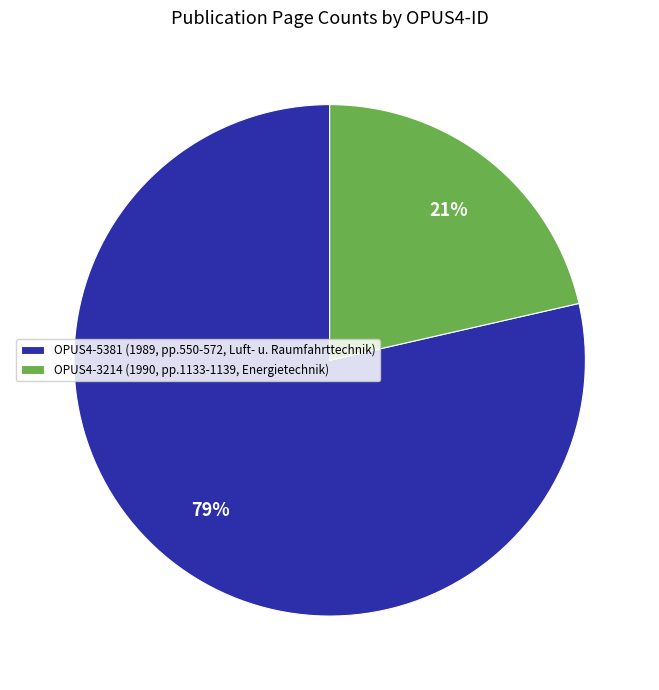

Which has a higher value, OPUS4-3214 or OPUS4-5381?

OPUS4-5381